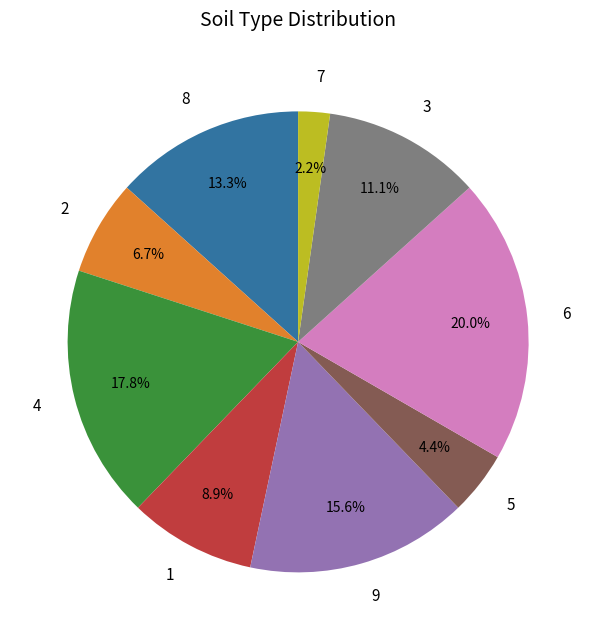

What is the ratio of the value at 1 to the value at 6?

0.4